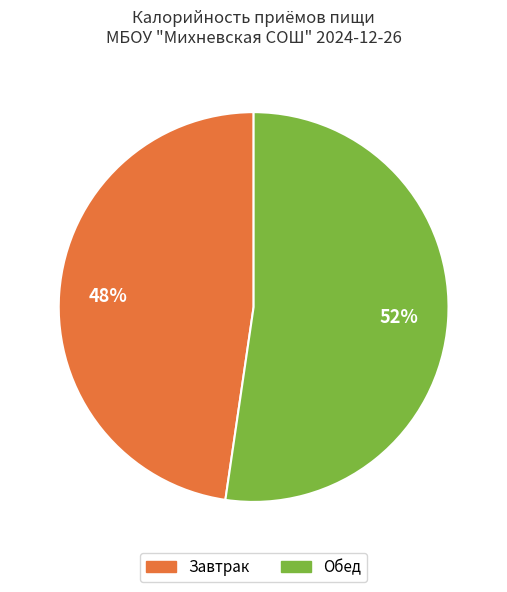

What is the ratio of the value at Обед to the value at Завтрак?

1.1